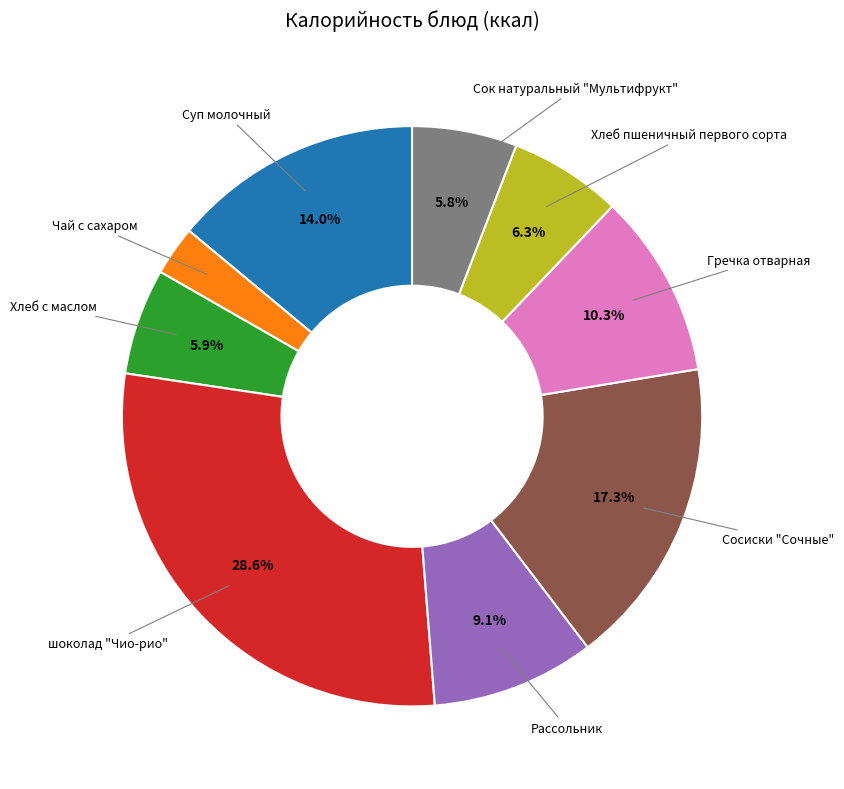

How many segments does this pie chart have?

9